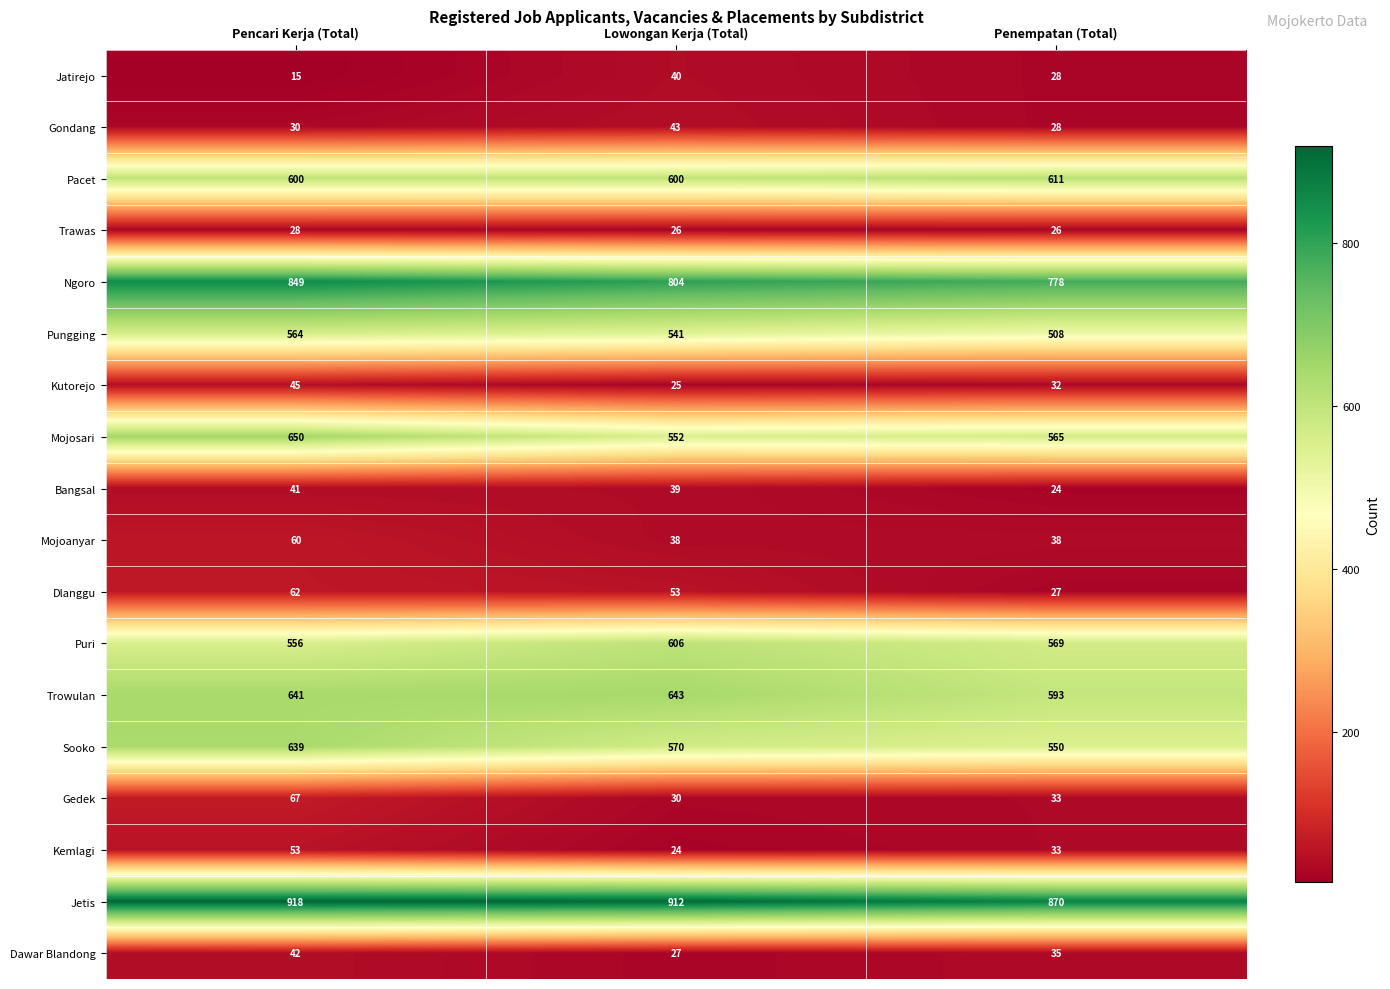

Read the Jetis value at Penempatan (Total), to the nearest 10.

870